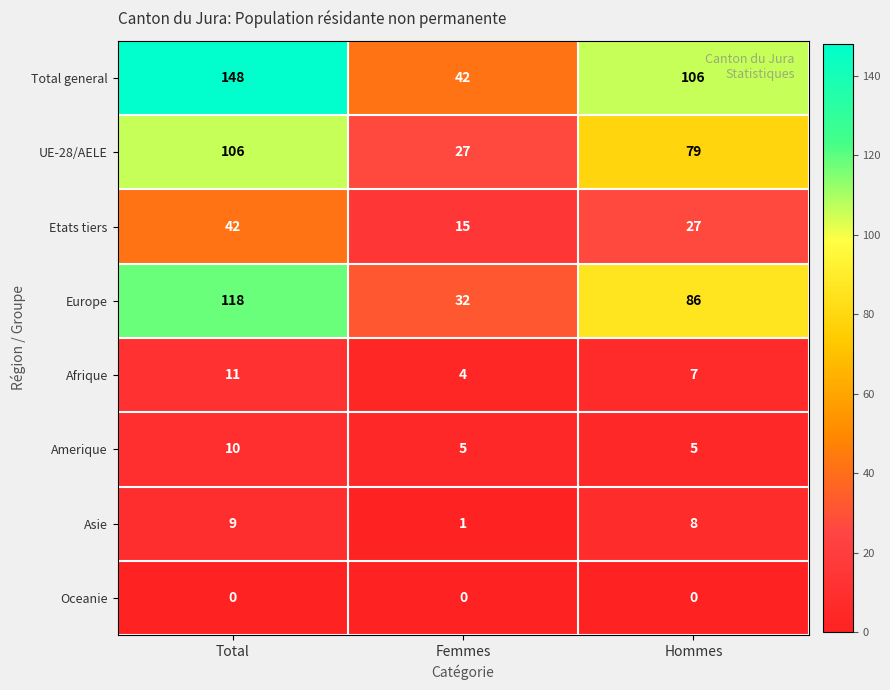

What is the total value across all series at Femmes?

126